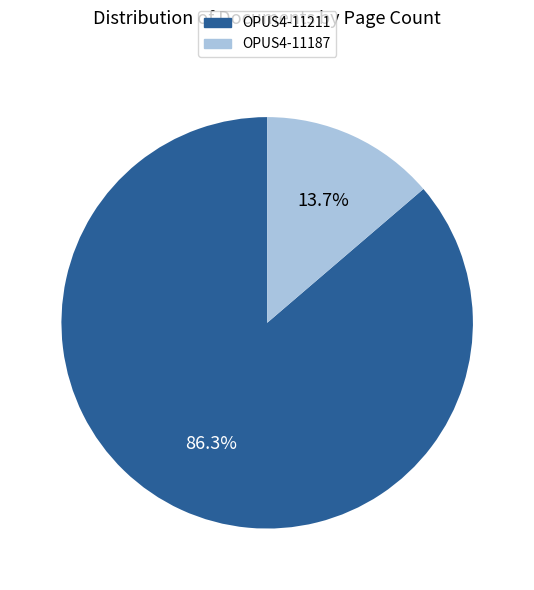

To the nearest percent, what portion does OPUS4-11211 represent?

86%